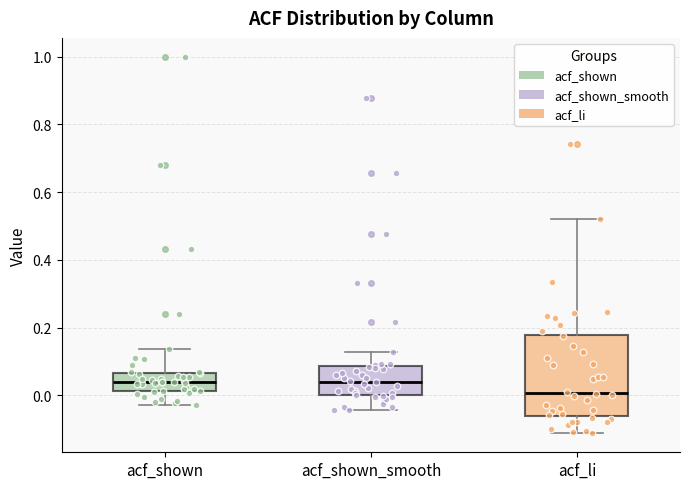

Where is the lower edge of the box for acf_li on the y-axis? The values are not printed on the chart, so give them approximately, as read against the axis.

-0.06